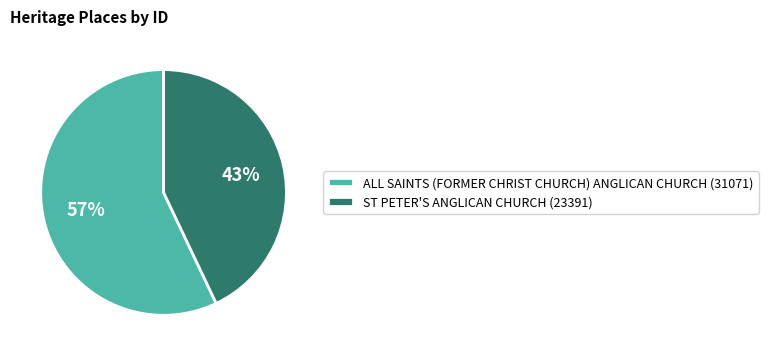

Between ALL SAINTS (FORMER CHRIST CHURCH) ANGLICAN CHURCH and ST PETER'S ANGLICAN CHURCH, which is larger?

ALL SAINTS (FORMER CHRIST CHURCH) ANGLICAN CHURCH